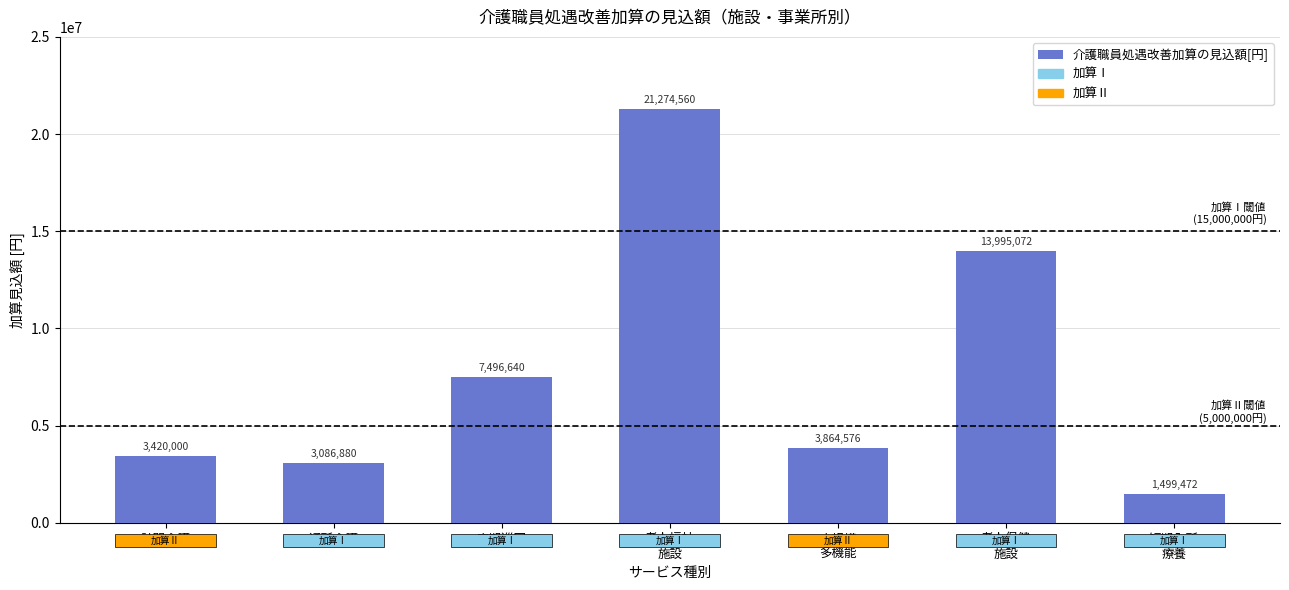

Reading left to right, list all the values displayed in this chart.

訪問介護=3420000	通所介護=3086880	定期巡回=7496640	老人福祉
施設=21274560	小規模
多機能=3864576	老人保健
施設=13995072	短期入所
療養=1499472